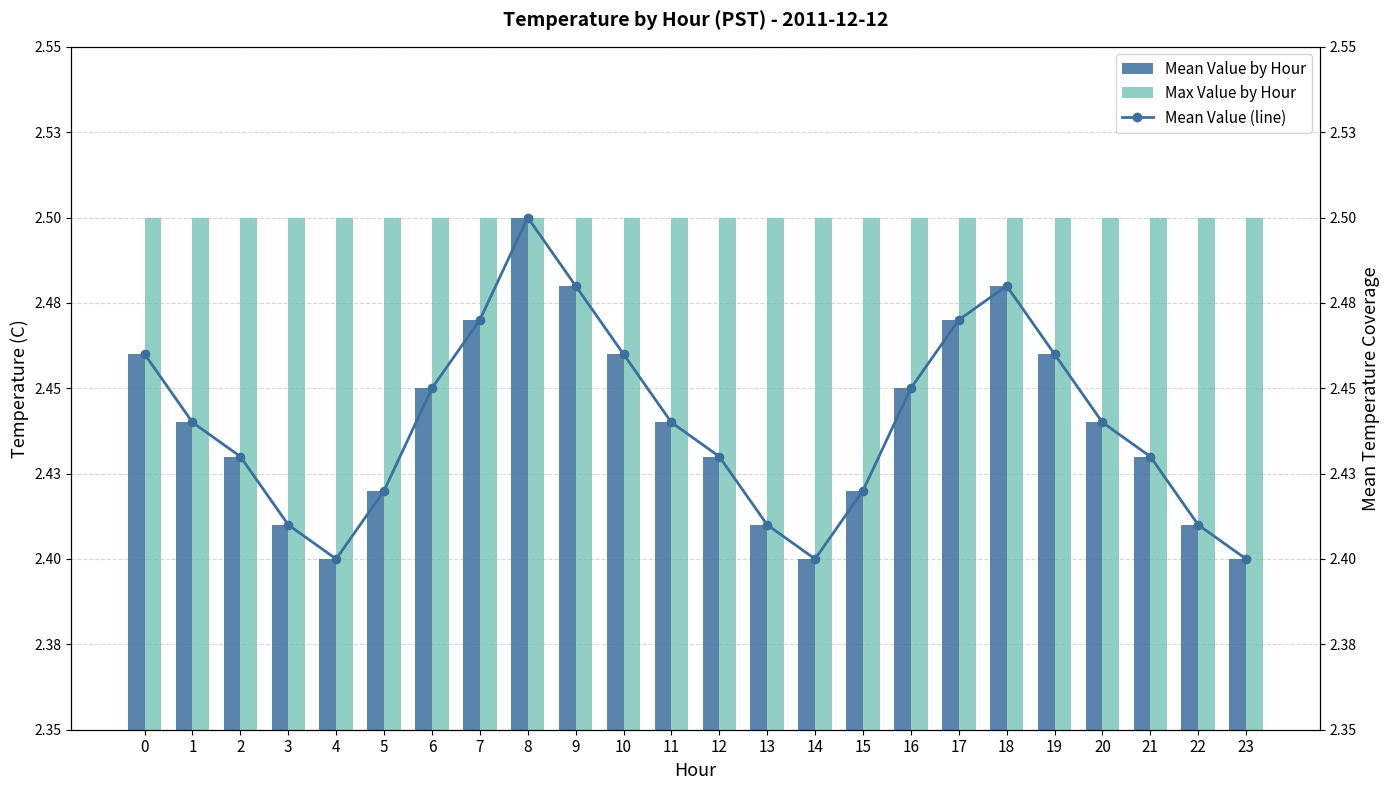

What is the value of the Mean Value by Hour bar at the 24th from the left?

2.4